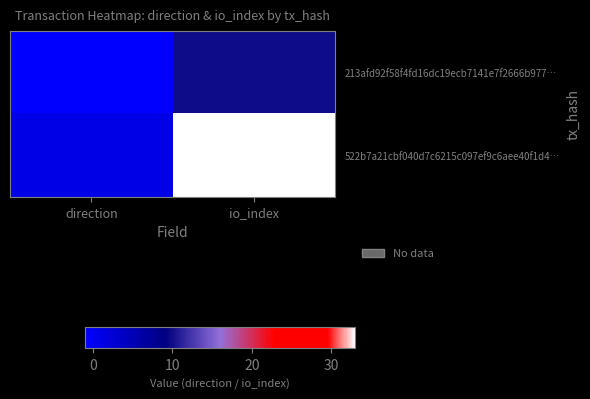

Reading left to right, what are all the values shown in this chart?

213afd92f58f4fd16dc19ecb7141e7f2666b977…: direction=-1	io_index=10
522b7a21cbf040d7c6215c097ef9c6aee40f1d4…: direction=1	io_index=33